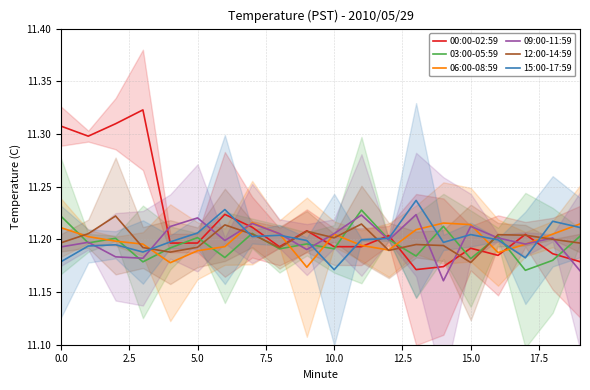

Which series has the largest total across all categories?

00:00-02:59